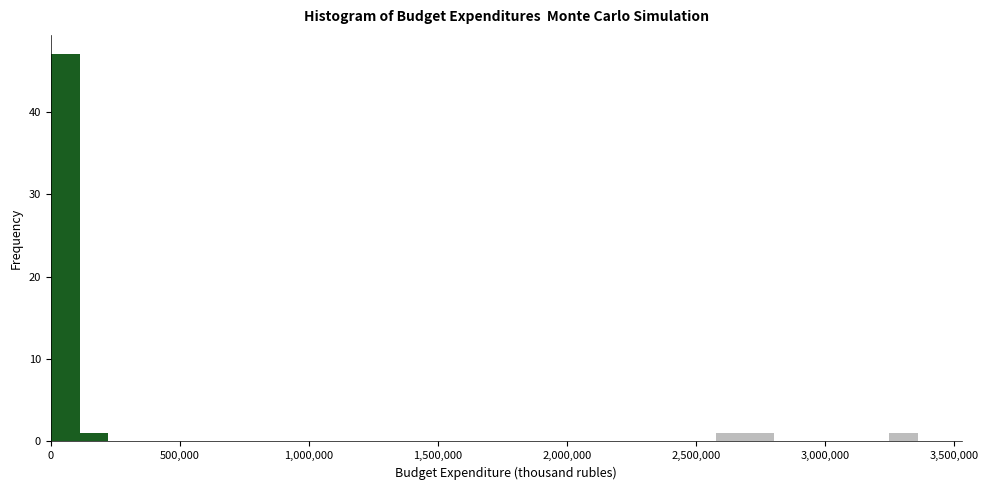

Read against the x-axis, roughly where is the centre of the tallest bar?

50000